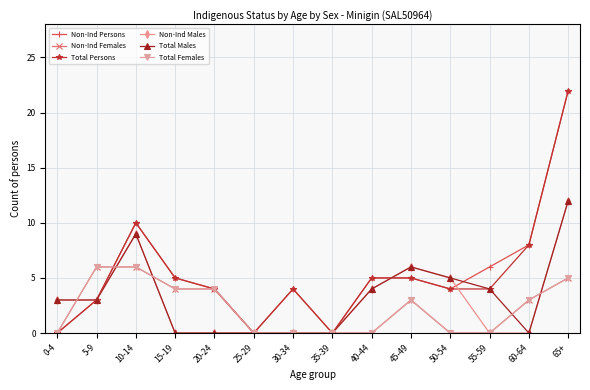

In Total Females, how many points are higher than both neighbors (excluding endpoints)?

1